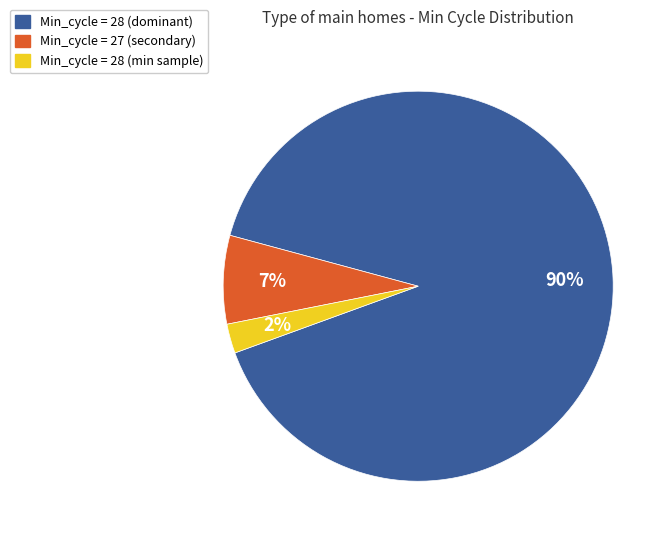

How many slices are in this pie chart?

3